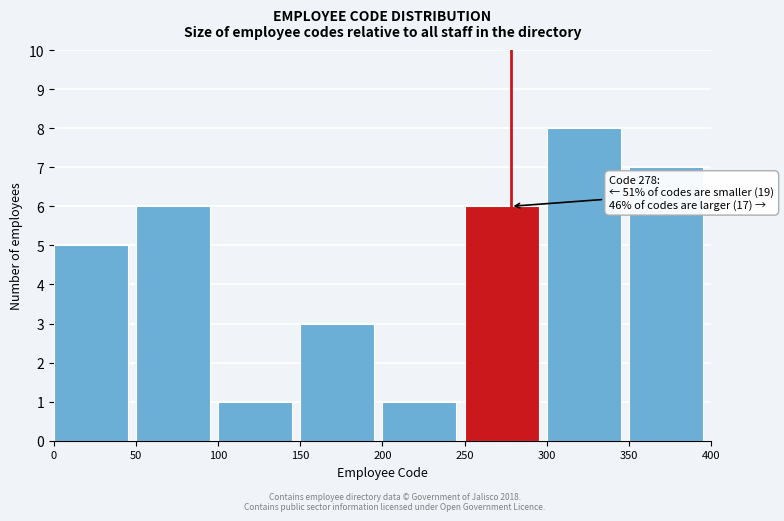

Over which range of the x-axis is the bar tallest?

300 to 350